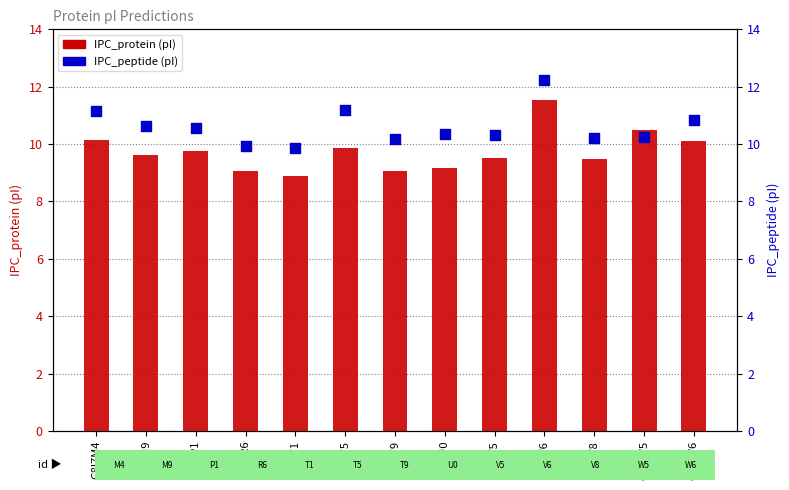

At which category is the sum across all series the highest?

G8I7V6